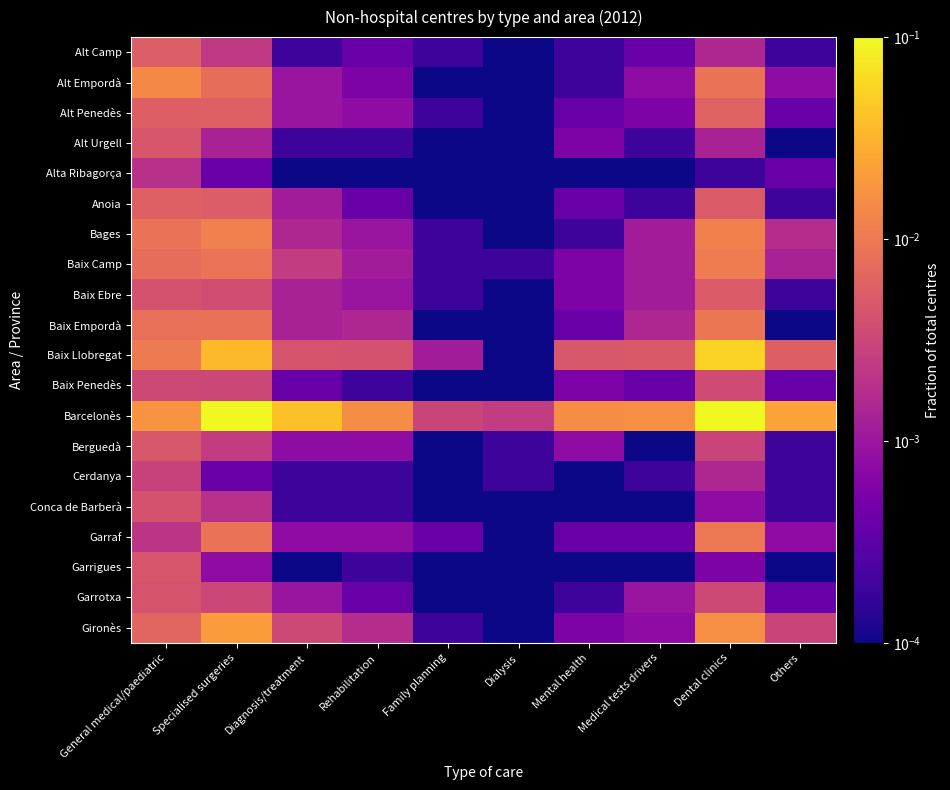

Reading left to right, extract all data points from this chart.

Alt Camp: General medical/paediatric=0.0	Specialised surgeries=0.0	Diagnosis/treatment=0.0	Rehabilitation=0.0	Family planning=0.0	Dialysis=0.0	Mental health=0.0	Medical tests drivers=0.0	Dental clinics=0.0	Others=0.0
Alt Empordà: General medical/paediatric=0.0	Specialised surgeries=0.0	Diagnosis/treatment=0.0	Rehabilitation=0.0	Family planning=0.0	Dialysis=0.0	Mental health=0.0	Medical tests drivers=0.0	Dental clinics=0.0	Others=0.0
Alt Penedès: General medical/paediatric=0.0	Specialised surgeries=0.0	Diagnosis/treatment=0.0	Rehabilitation=0.0	Family planning=0.0	Dialysis=0.0	Mental health=0.0	Medical tests drivers=0.0	Dental clinics=0.0	Others=0.0
Alt Urgell: General medical/paediatric=0.0	Specialised surgeries=0.0	Diagnosis/treatment=0.0	Rehabilitation=0.0	Family planning=0.0	Dialysis=0.0	Mental health=0.0	Medical tests drivers=0.0	Dental clinics=0.0	Others=0.0
Alta Ribagorça: General medical/paediatric=0.0	Specialised surgeries=0.0	Diagnosis/treatment=0.0	Rehabilitation=0.0	Family planning=0.0	Dialysis=0.0	Mental health=0.0	Medical tests drivers=0.0	Dental clinics=0.0	Others=0.0
Anoia: General medical/paediatric=0.0	Specialised surgeries=0.0	Diagnosis/treatment=0.0	Rehabilitation=0.0	Family planning=0.0	Dialysis=0.0	Mental health=0.0	Medical tests drivers=0.0	Dental clinics=0.0	Others=0.0
Bages: General medical/paediatric=0.0	Specialised surgeries=0.0	Diagnosis/treatment=0.0	Rehabilitation=0.0	Family planning=0.0	Dialysis=0.0	Mental health=0.0	Medical tests drivers=0.0	Dental clinics=0.0	Others=0.0
Baix Camp: General medical/paediatric=0.0	Specialised surgeries=0.0	Diagnosis/treatment=0.0	Rehabilitation=0.0	Family planning=0.0	Dialysis=0.0	Mental health=0.0	Medical tests drivers=0.0	Dental clinics=0.0	Others=0.0
Baix Ebre: General medical/paediatric=0.0	Specialised surgeries=0.0	Diagnosis/treatment=0.0	Rehabilitation=0.0	Family planning=0.0	Dialysis=0.0	Mental health=0.0	Medical tests drivers=0.0	Dental clinics=0.0	Others=0.0
Baix Empordà: General medical/paediatric=0.0	Specialised surgeries=0.0	Diagnosis/treatment=0.0	Rehabilitation=0.0	Family planning=0.0	Dialysis=0.0	Mental health=0.0	Medical tests drivers=0.0	Dental clinics=0.0	Others=0.0
Baix Llobregat: General medical/paediatric=0.0	Specialised surgeries=0.0	Diagnosis/treatment=0.0	Rehabilitation=0.0	Family planning=0.0	Dialysis=0.0	Mental health=0.0	Medical tests drivers=0.0	Dental clinics=0.1	Others=0.0
Baix Penedès: General medical/paediatric=0.0	Specialised surgeries=0.0	Diagnosis/treatment=0.0	Rehabilitation=0.0	Family planning=0.0	Dialysis=0.0	Mental health=0.0	Medical tests drivers=0.0	Dental clinics=0.0	Others=0.0
Barcelonès: General medical/paediatric=0.0	Specialised surgeries=0.2	Diagnosis/treatment=0.0	Rehabilitation=0.0	Family planning=0.0	Dialysis=0.0	Mental health=0.0	Medical tests drivers=0.0	Dental clinics=0.2	Others=0.0
Berguedà: General medical/paediatric=0.0	Specialised surgeries=0.0	Diagnosis/treatment=0.0	Rehabilitation=0.0	Family planning=0.0	Dialysis=0.0	Mental health=0.0	Medical tests drivers=0.0	Dental clinics=0.0	Others=0.0
Cerdanya: General medical/paediatric=0.0	Specialised surgeries=0.0	Diagnosis/treatment=0.0	Rehabilitation=0.0	Family planning=0.0	Dialysis=0.0	Mental health=0.0	Medical tests drivers=0.0	Dental clinics=0.0	Others=0.0
Conca de Barberà: General medical/paediatric=0.0	Specialised surgeries=0.0	Diagnosis/treatment=0.0	Rehabilitation=0.0	Family planning=0.0	Dialysis=0.0	Mental health=0.0	Medical tests drivers=0.0	Dental clinics=0.0	Others=0.0
Garraf: General medical/paediatric=0.0	Specialised surgeries=0.0	Diagnosis/treatment=0.0	Rehabilitation=0.0	Family planning=0.0	Dialysis=0.0	Mental health=0.0	Medical tests drivers=0.0	Dental clinics=0.0	Others=0.0
Garrigues: General medical/paediatric=0.0	Specialised surgeries=0.0	Diagnosis/treatment=0.0	Rehabilitation=0.0	Family planning=0.0	Dialysis=0.0	Mental health=0.0	Medical tests drivers=0.0	Dental clinics=0.0	Others=0.0
Garrotxa: General medical/paediatric=0.0	Specialised surgeries=0.0	Diagnosis/treatment=0.0	Rehabilitation=0.0	Family planning=0.0	Dialysis=0.0	Mental health=0.0	Medical tests drivers=0.0	Dental clinics=0.0	Others=0.0
Gironès: General medical/paediatric=0.0	Specialised surgeries=0.0	Diagnosis/treatment=0.0	Rehabilitation=0.0	Family planning=0.0	Dialysis=0.0	Mental health=0.0	Medical tests drivers=0.0	Dental clinics=0.0	Others=0.0